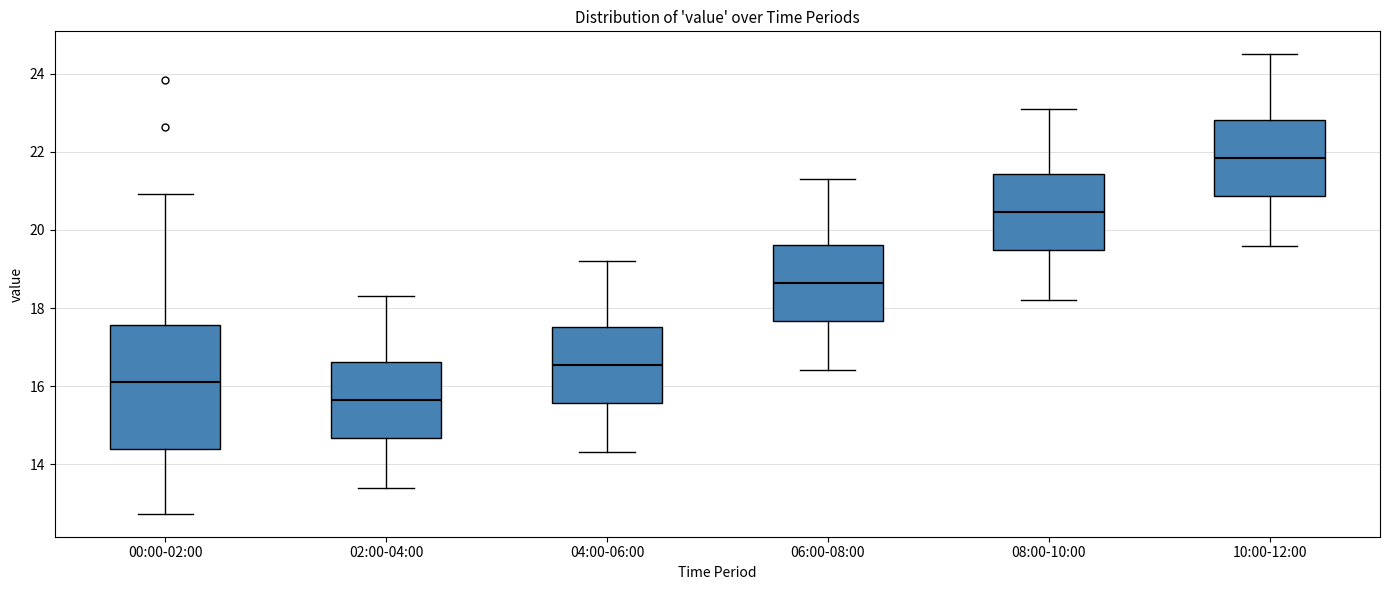

Reading left to right, read every box against the y-axis: the position of its median line, the range the box covers, and the ends of its whiskers. The values are not printed on the chart, so give them approximately, as read against the axis.

00:00-02:00: median 16.2, box 14.4 to 17.6, whiskers 12.8 to 21.0
02:00-04:00: median 15.6, box 14.6 to 16.6, whiskers 13.4 to 18.4
04:00-06:00: median 16.6, box 15.6 to 17.6, whiskers 14.4 to 19.2
06:00-08:00: median 18.6, box 17.6 to 19.6, whiskers 16.4 to 21.4
08:00-10:00: median 20.4, box 19.4 to 21.4, whiskers 18.2 to 23.2
10:00-12:00: median 21.8, box 20.8 to 22.8, whiskers 19.6 to 24.6